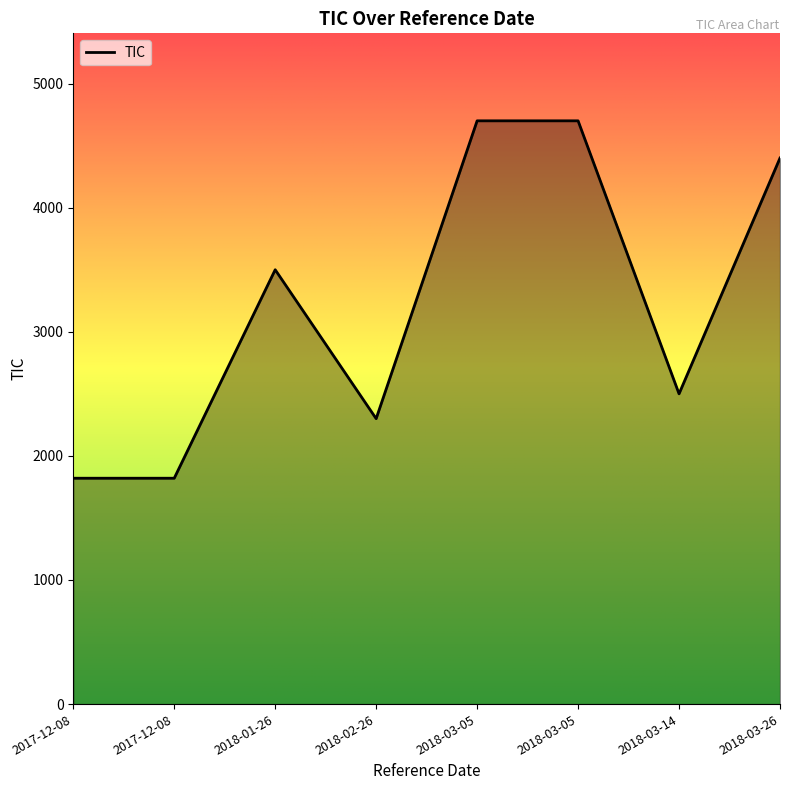

What is the smallest value displayed?

1820